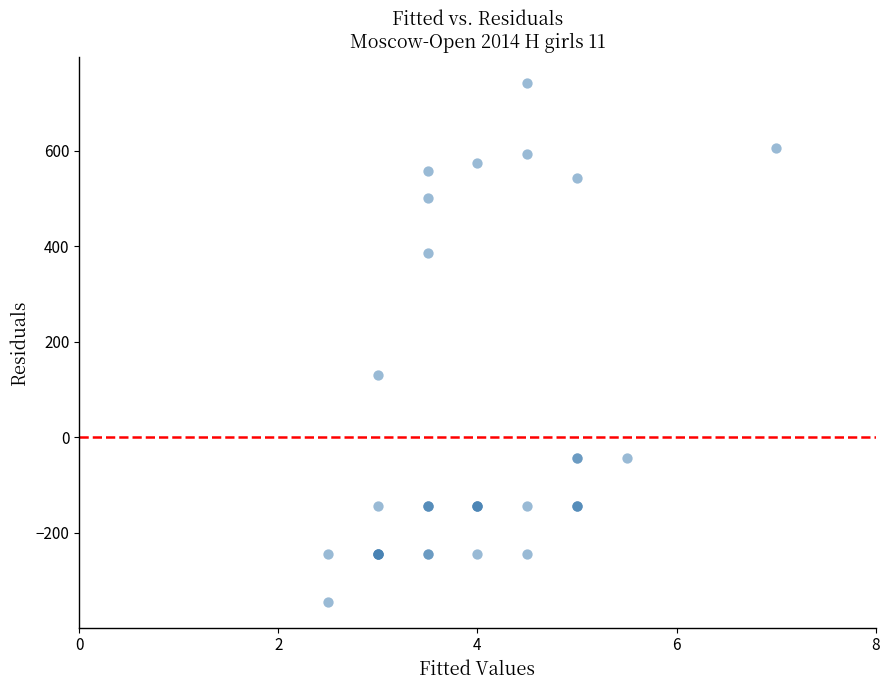

What Y value in the scatter plot is closest to 199?

131.2